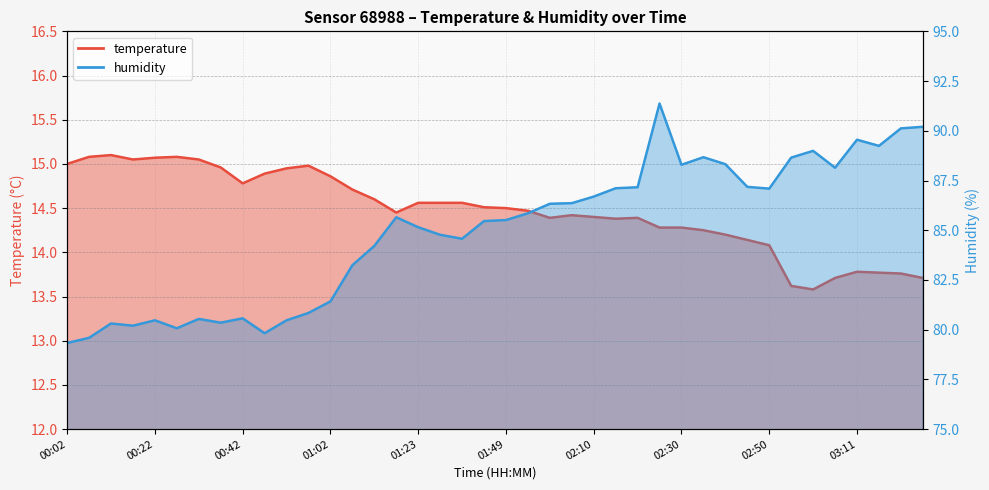

True or false: temperature and humidity cross at least once.

False